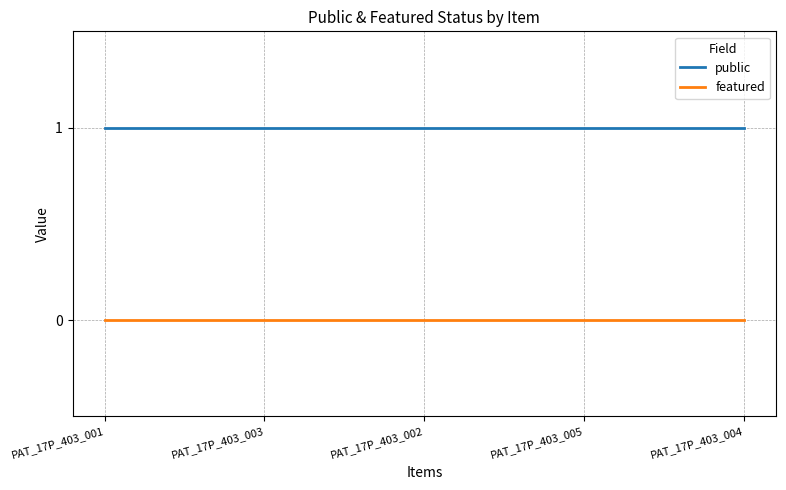

List the series in order of their peak value, highest first.

public, featured